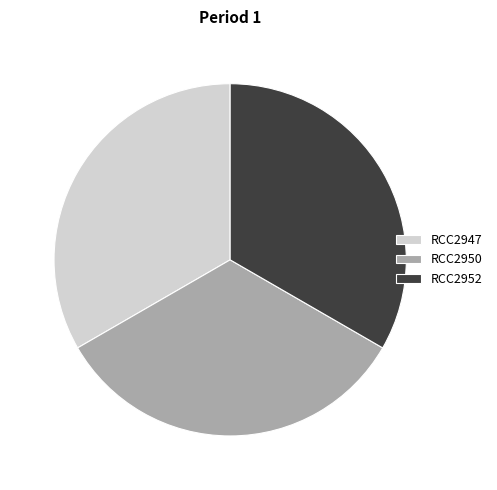

Do RCC2950 and RCC2947 together represent more than half of the pie?

Yes